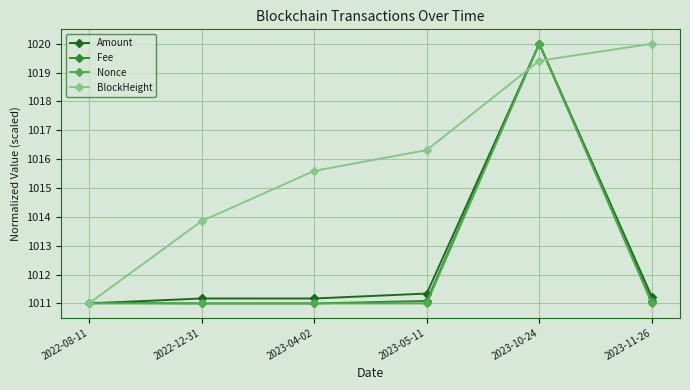

What is the sum of the Amount values at 2023-10-24 and 2022-12-31?

2031.2